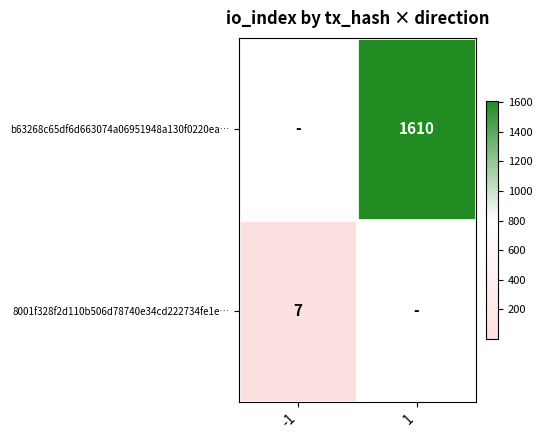

The value of b63268c65df6d663074a06951948a130f0220ea… at 1 is 677. True or false?

False